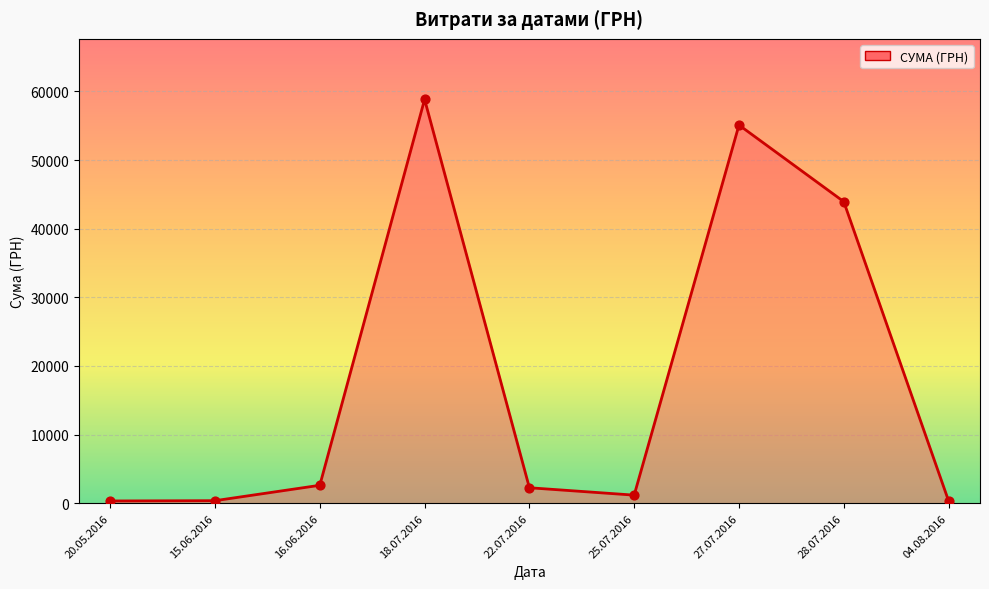

Which has a higher value, 18.07.2016 or 16.06.2016?

18.07.2016